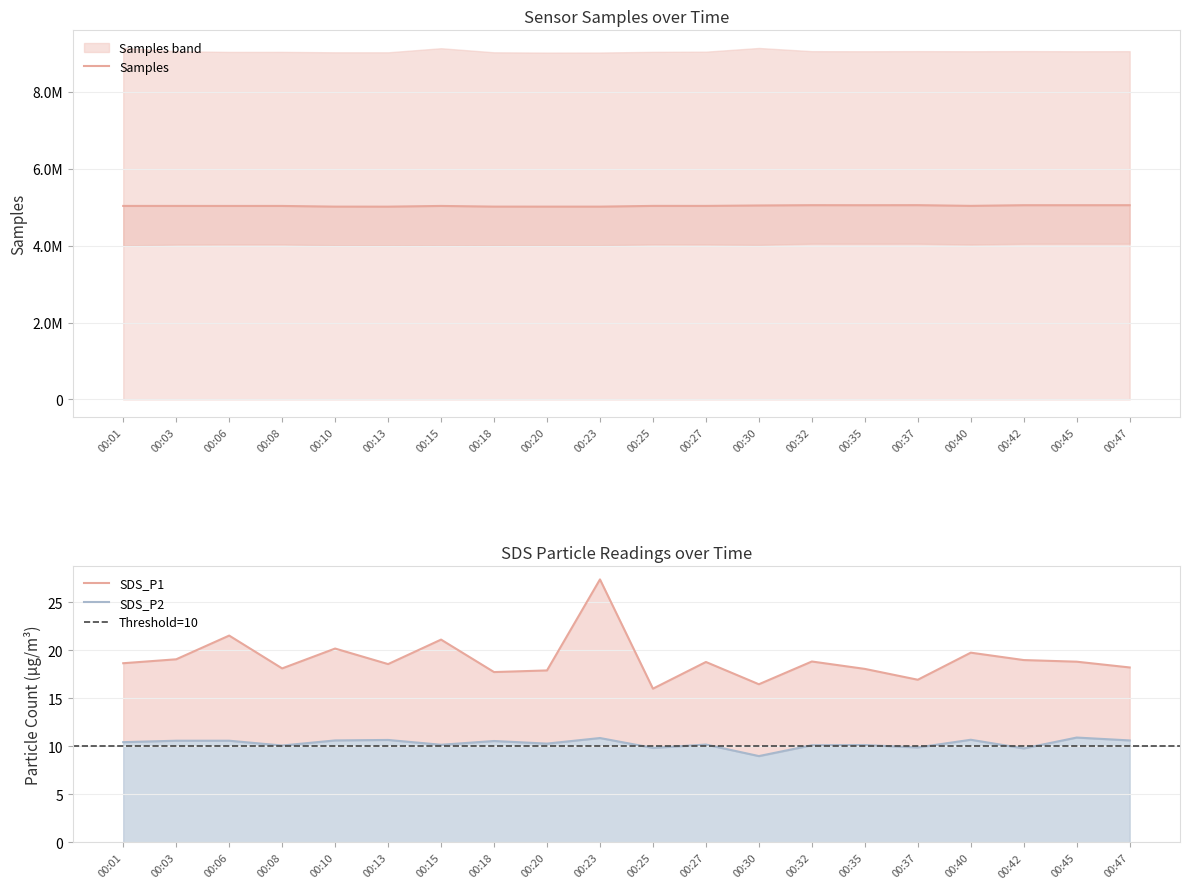

At which label does SDS_P1 first exceed 18?

00:01